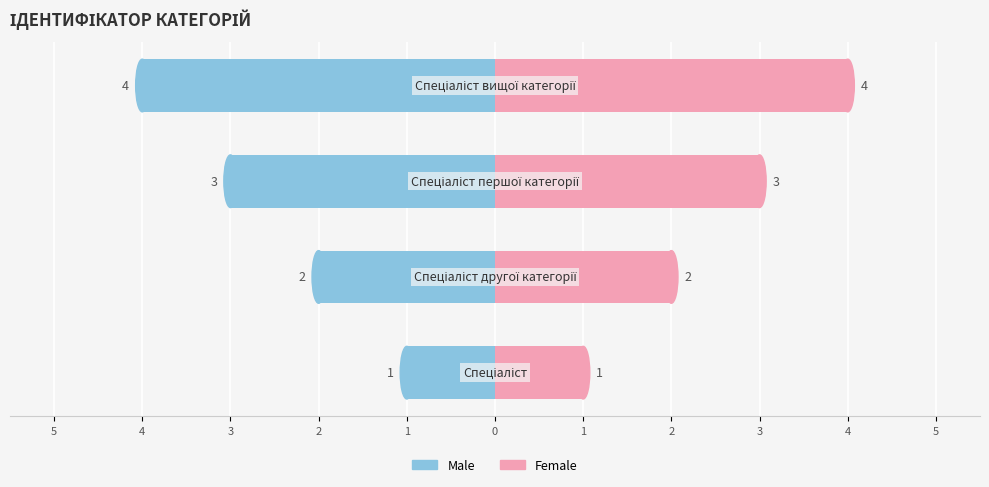

Rank the series by their average value, from lowest to highest.

Male, Female